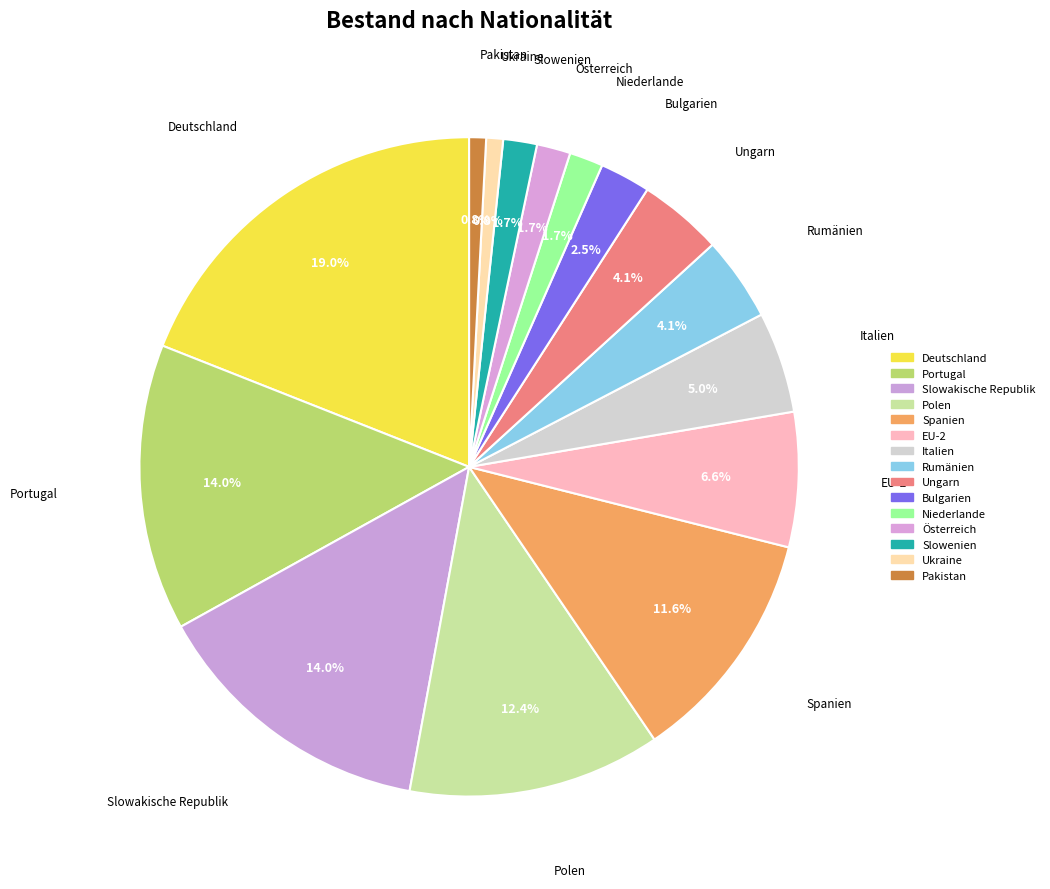

To the nearest percent, what percentage of the pie is Niederlande?

2%